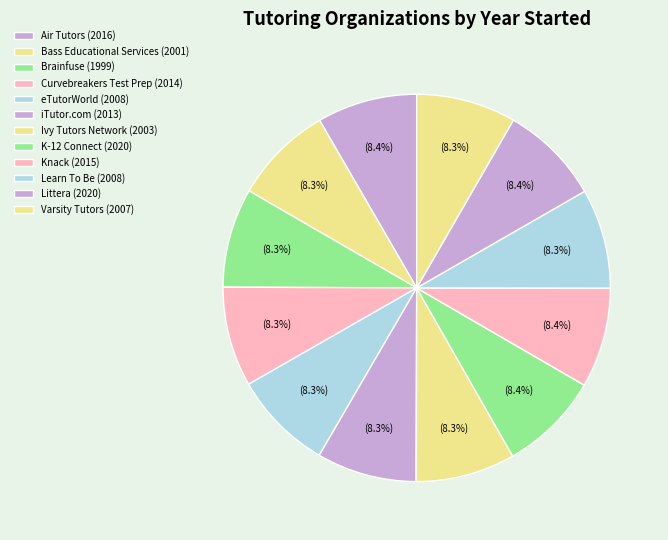

Between K-12 Connect and Bass Educational Services, which is larger?

K-12 Connect